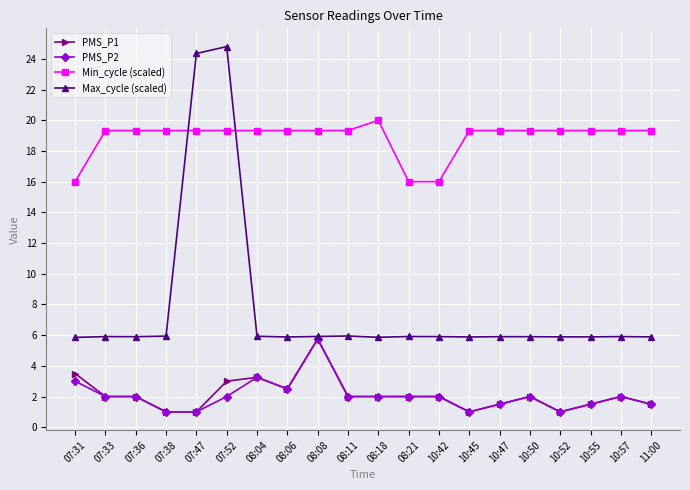

What is the difference between the PMS_P2 values at 11:00 and 07:52?

0.5